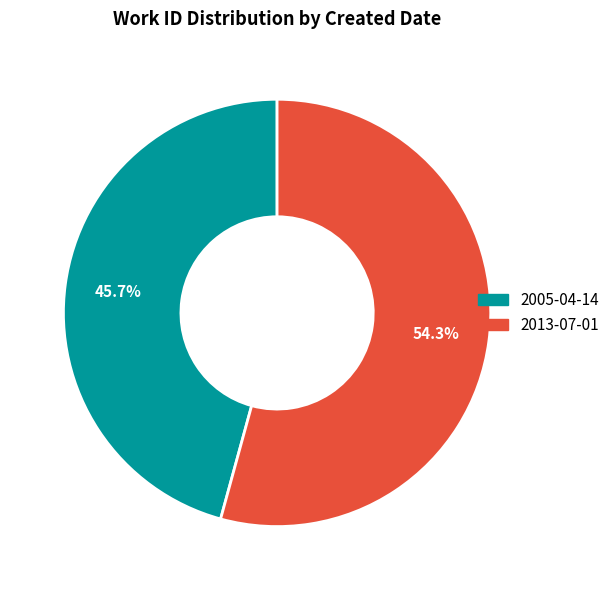

To the nearest percent, what portion does 2005-04-14 represent?

46%